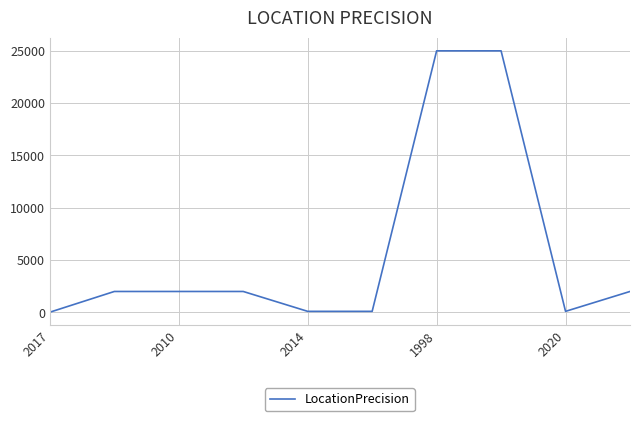

How many distinct data groups are displayed?

1